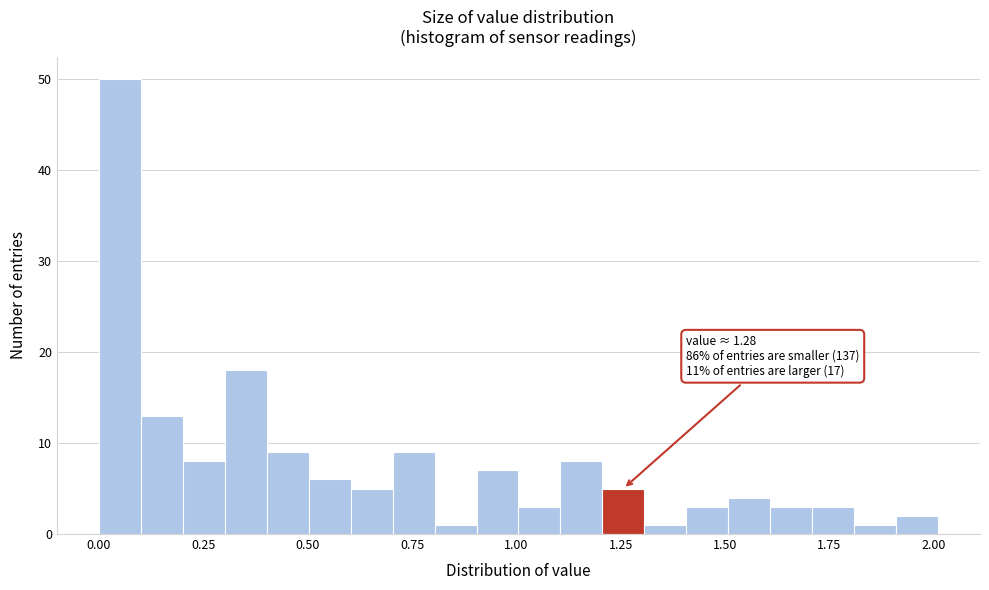

Around what value on the x-axis is the tallest bar? Give the approximate position of its centre, as read against the axis.

0.05